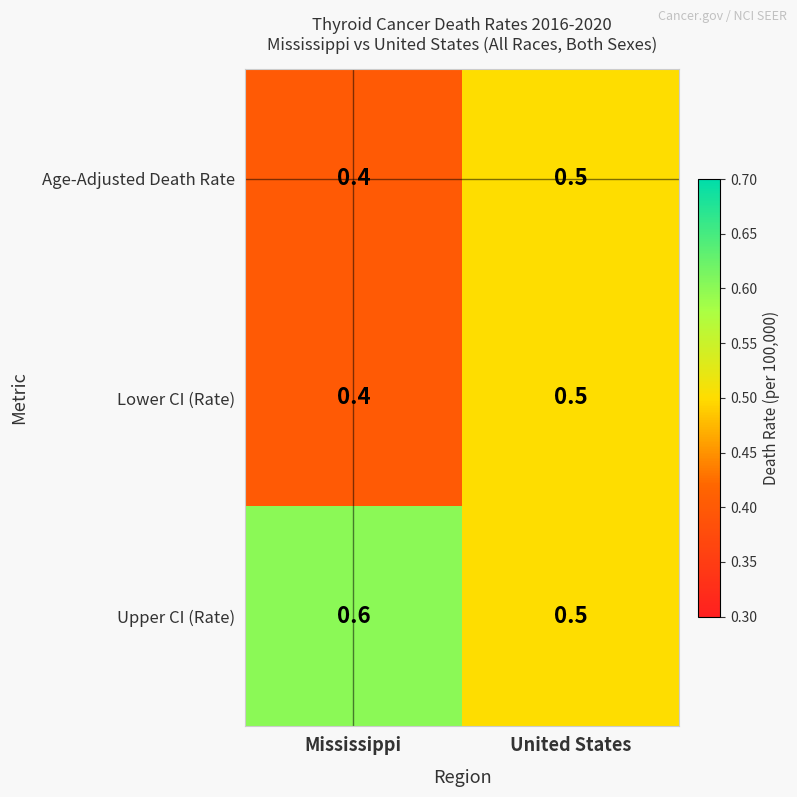

Is it true that Lower CI (Rate) equals 0.2 at Mississippi?

False